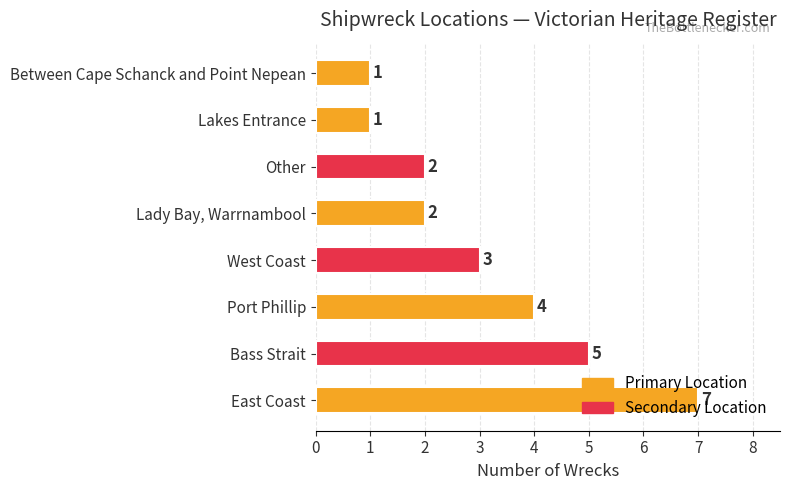

What is the average value?

3